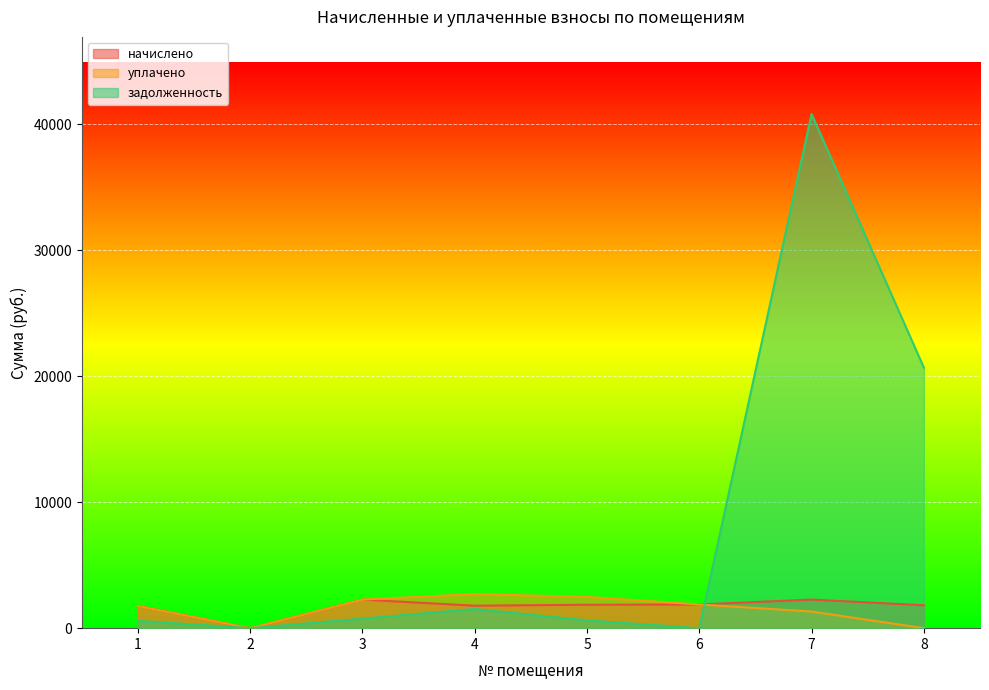

How many lines are shown in the chart?

3